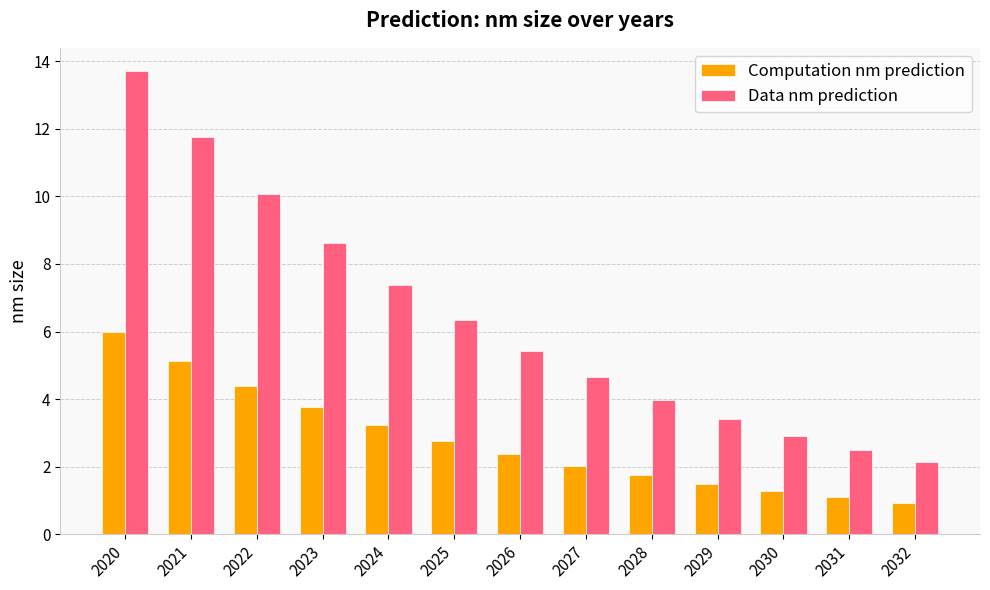

What value does the Data nm prediction series have at 2023?

8.6